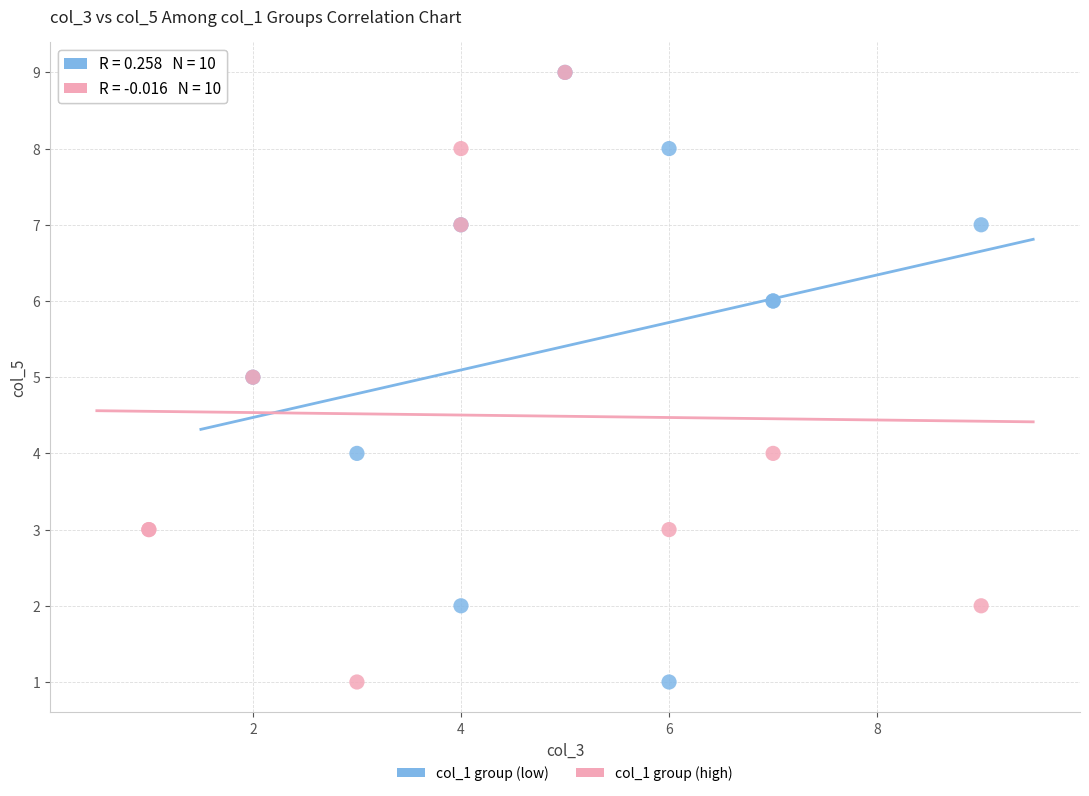

What are all the series names shown in the legend?

col_1 group (low), col_1 group (high)